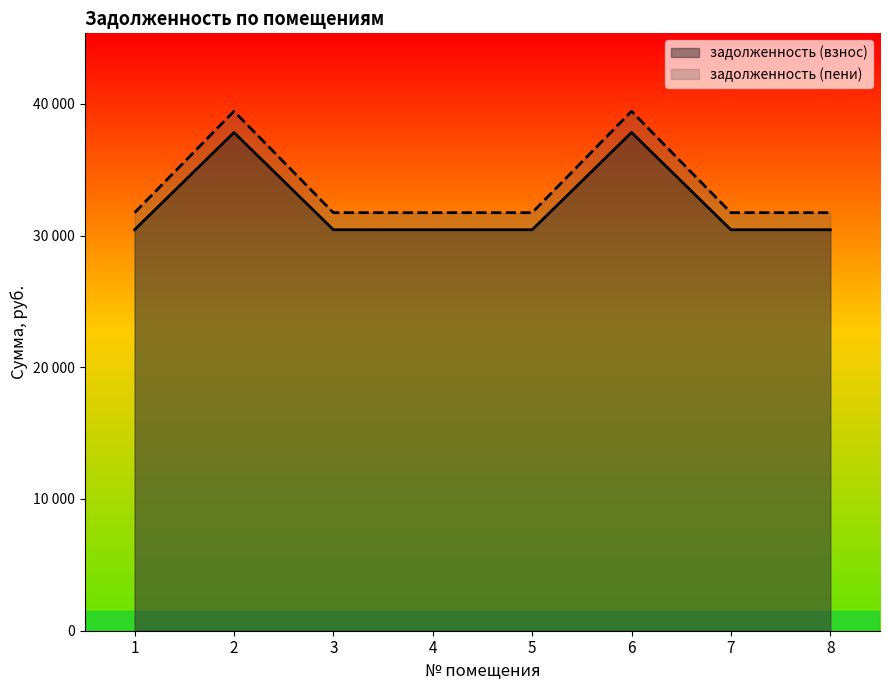

What is the difference between the maximum and second lowest values in the задолженность (взнос) series?

7384.3